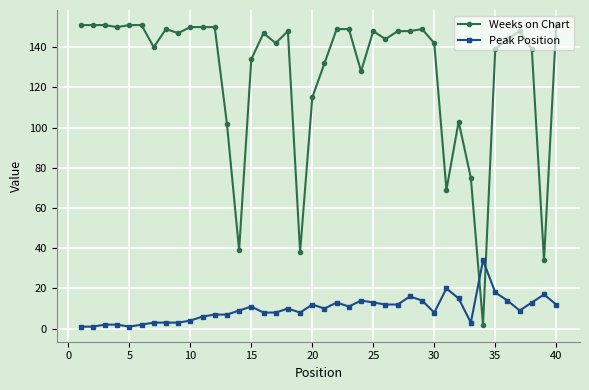

Rank the series by their average value, from highest to lowest.

Weeks on Chart, Peak Position